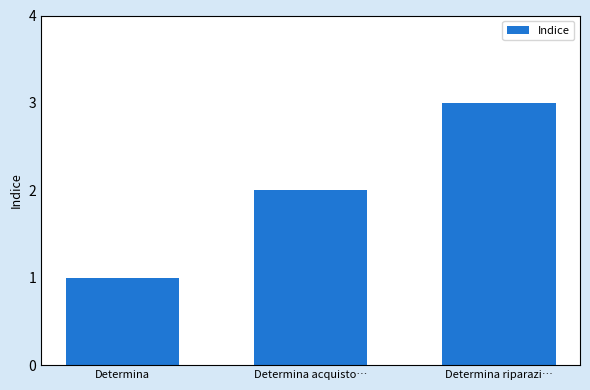

What is the label of the 2nd bar from the left?

Determina acquisto…